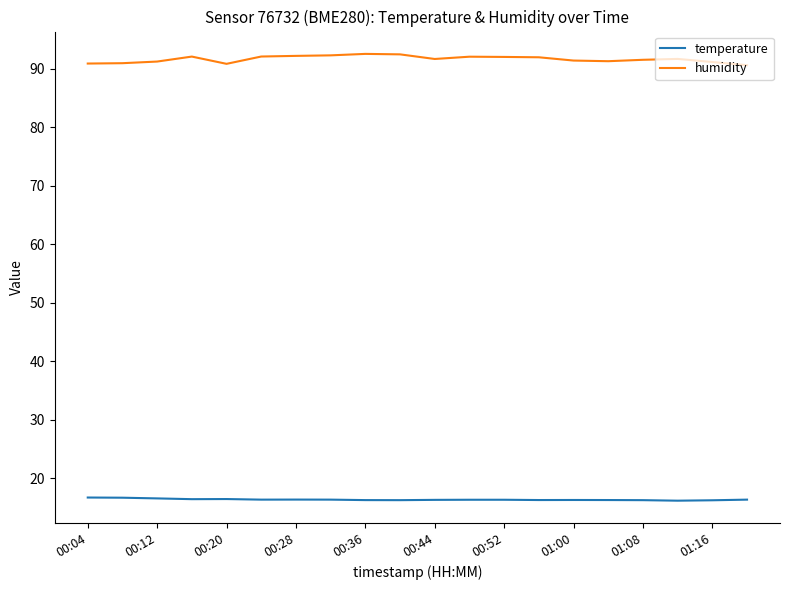

Rank the series by their average value, from lowest to highest.

temperature, humidity